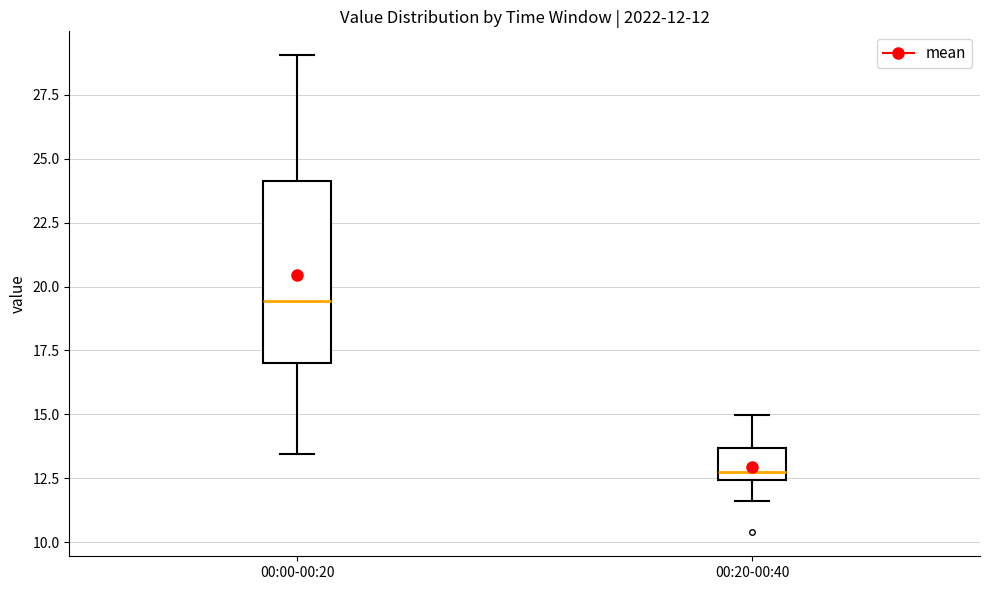

Which box is the tallest, from its lower edge to its upper edge?

00:00-00:20